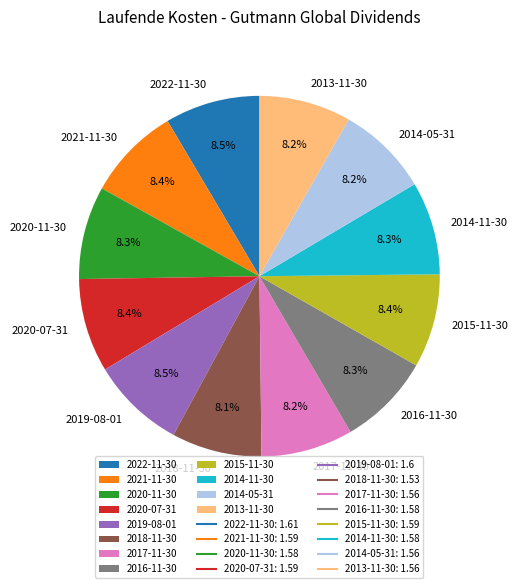

True or false: 2015-11-30 accounts for 8% of the total.

True